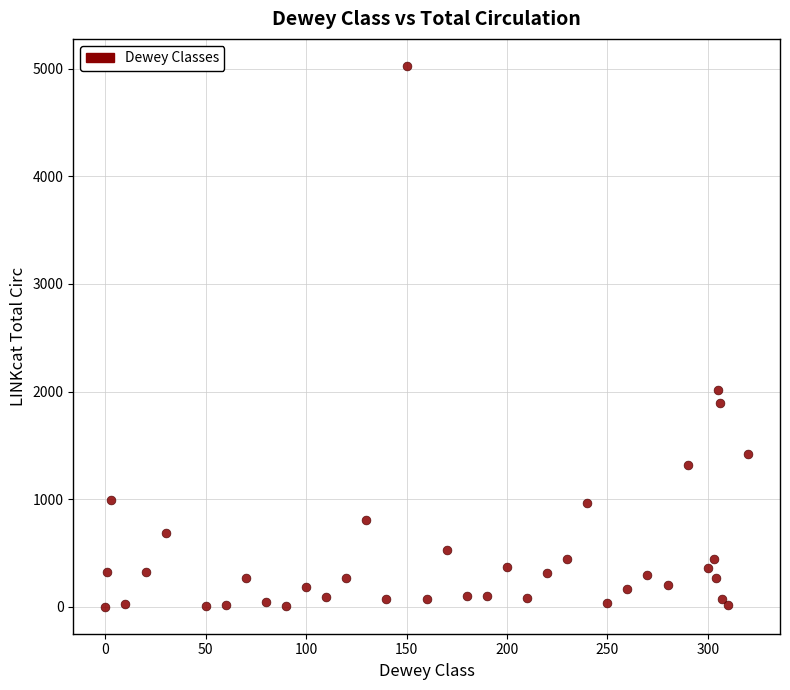

What Y value in the scatter plot is closest to 2513?

2016